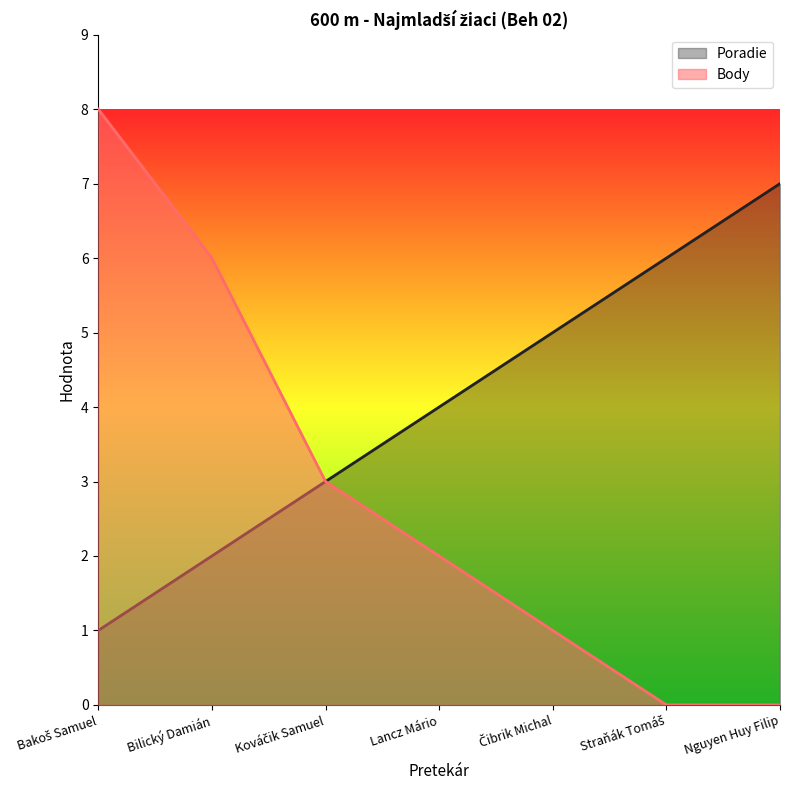

Is it true that Poradie equals 2 at Kováčik Samuel?

False